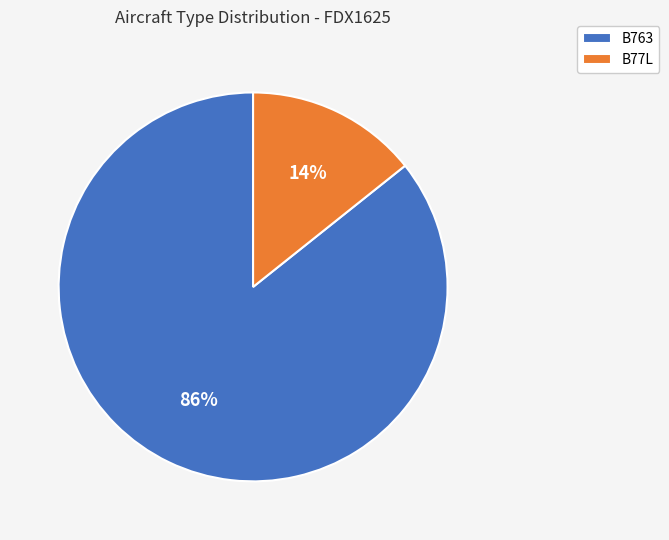

Which slice represents more than half of the pie?

B763